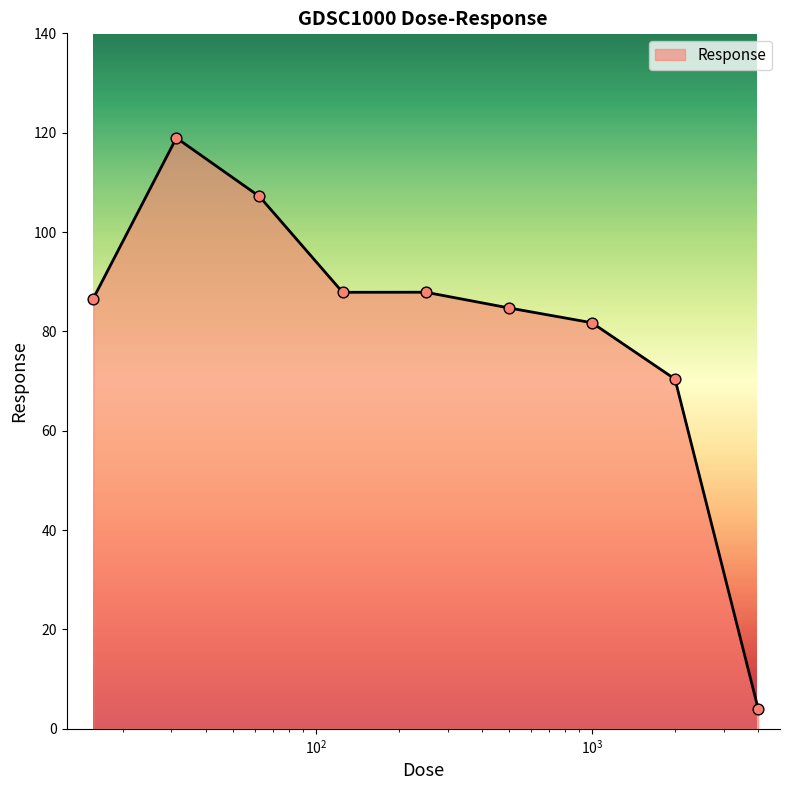

What is the difference between the maximum and minimum values?

114.9